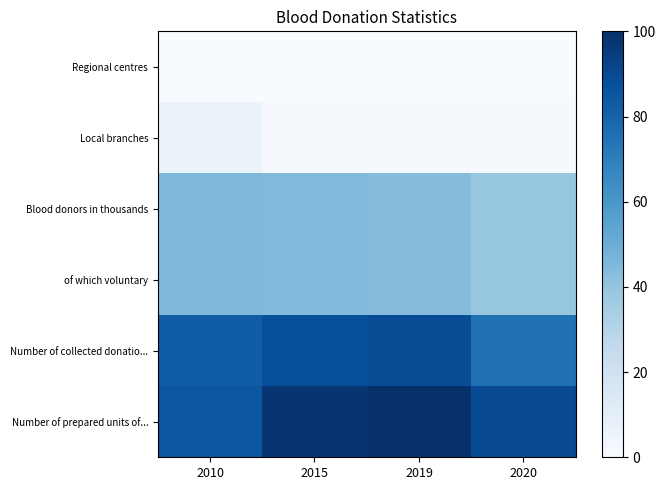

Which series has the largest total across all categories?

Number of prepared units of...